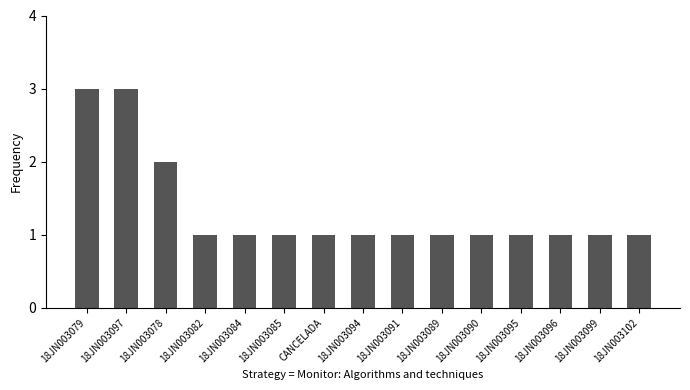

What is the average value?

1